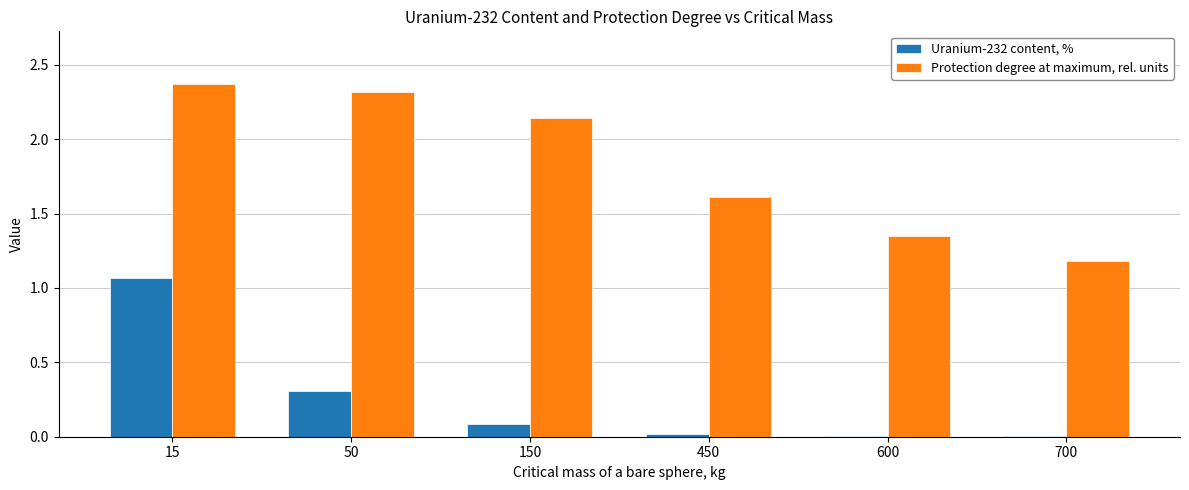

Which series has the largest total across all categories?

Protection degree at maximum, rel. units